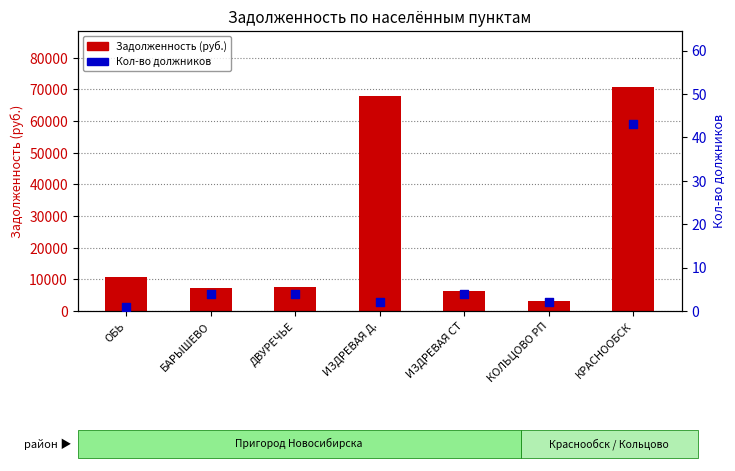

Which series contains the highest Y value?

Задолженность (руб.)